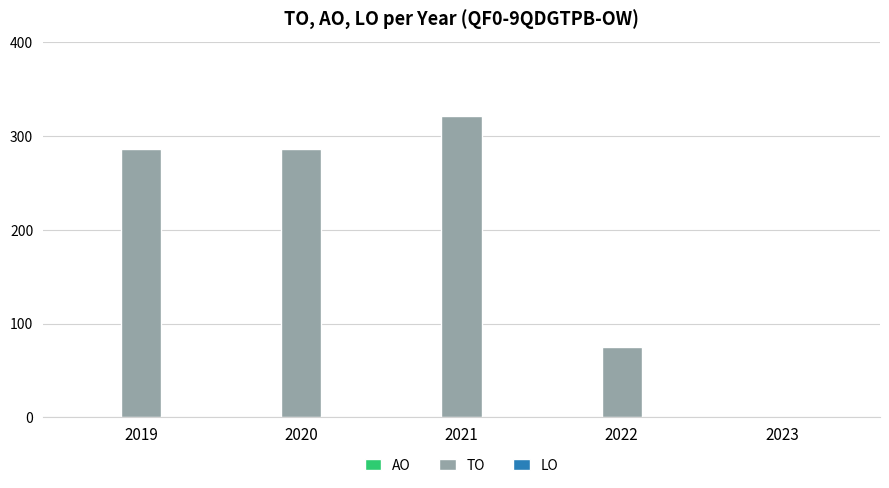

True or false: the data shows 396 at 2019.

False